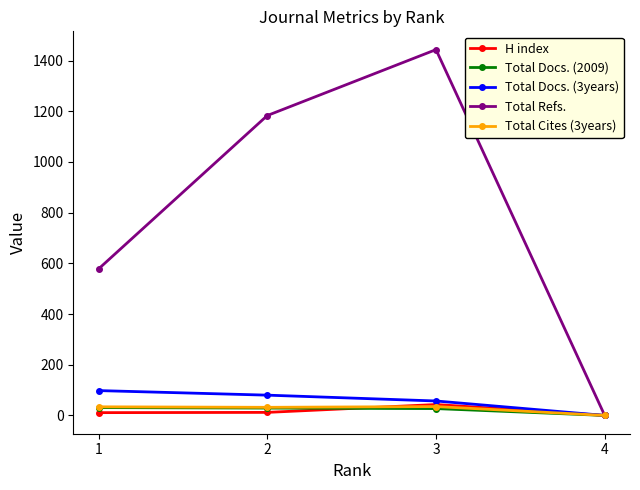

Between 1 and 4, which series saw the biggest shift?

Total Refs.